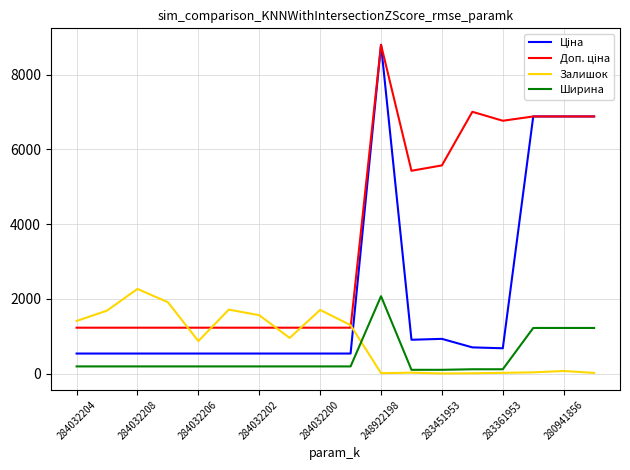

How many lines are shown in the chart?

4